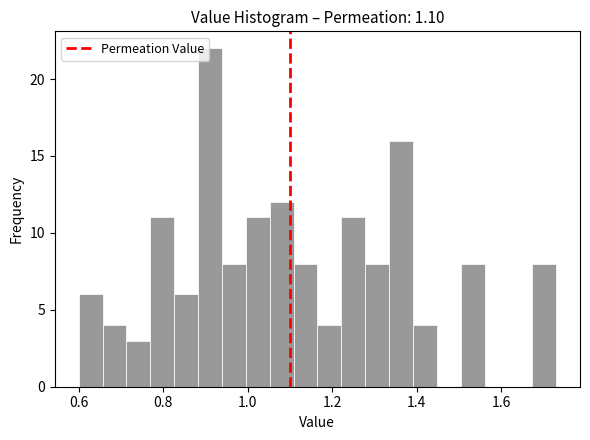

Read against the x-axis, roughly where is the centre of the tallest bar?

0.92